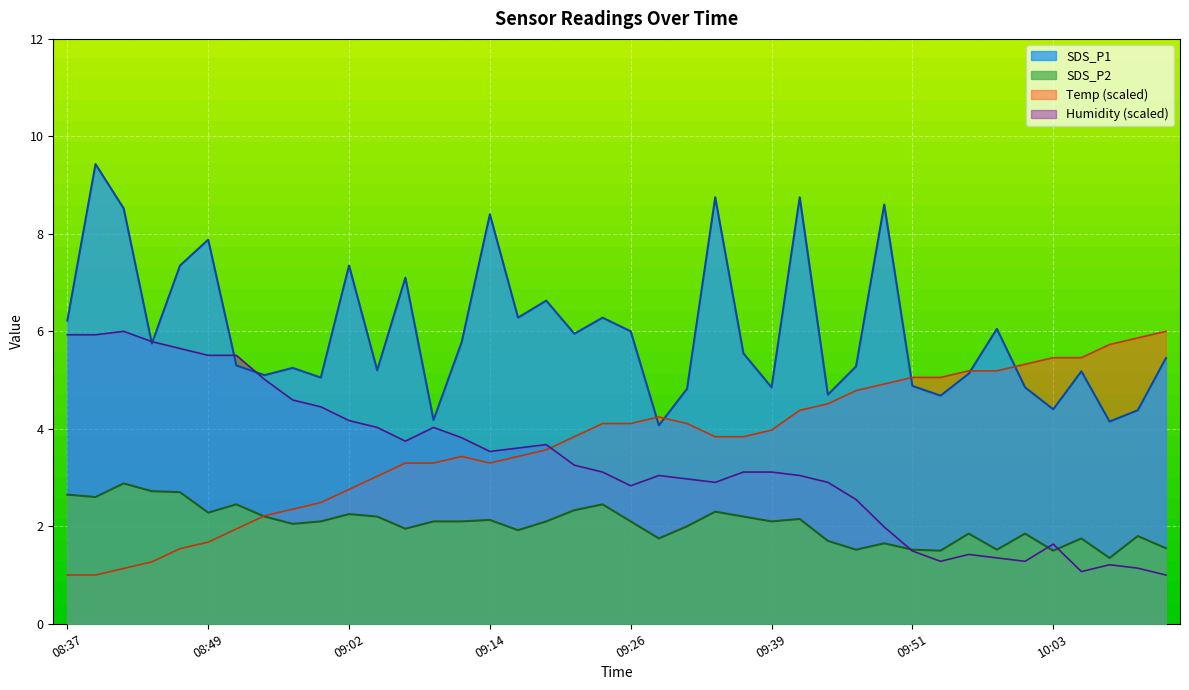

Where is SDS_P1 nearest to the value 6?

09:26